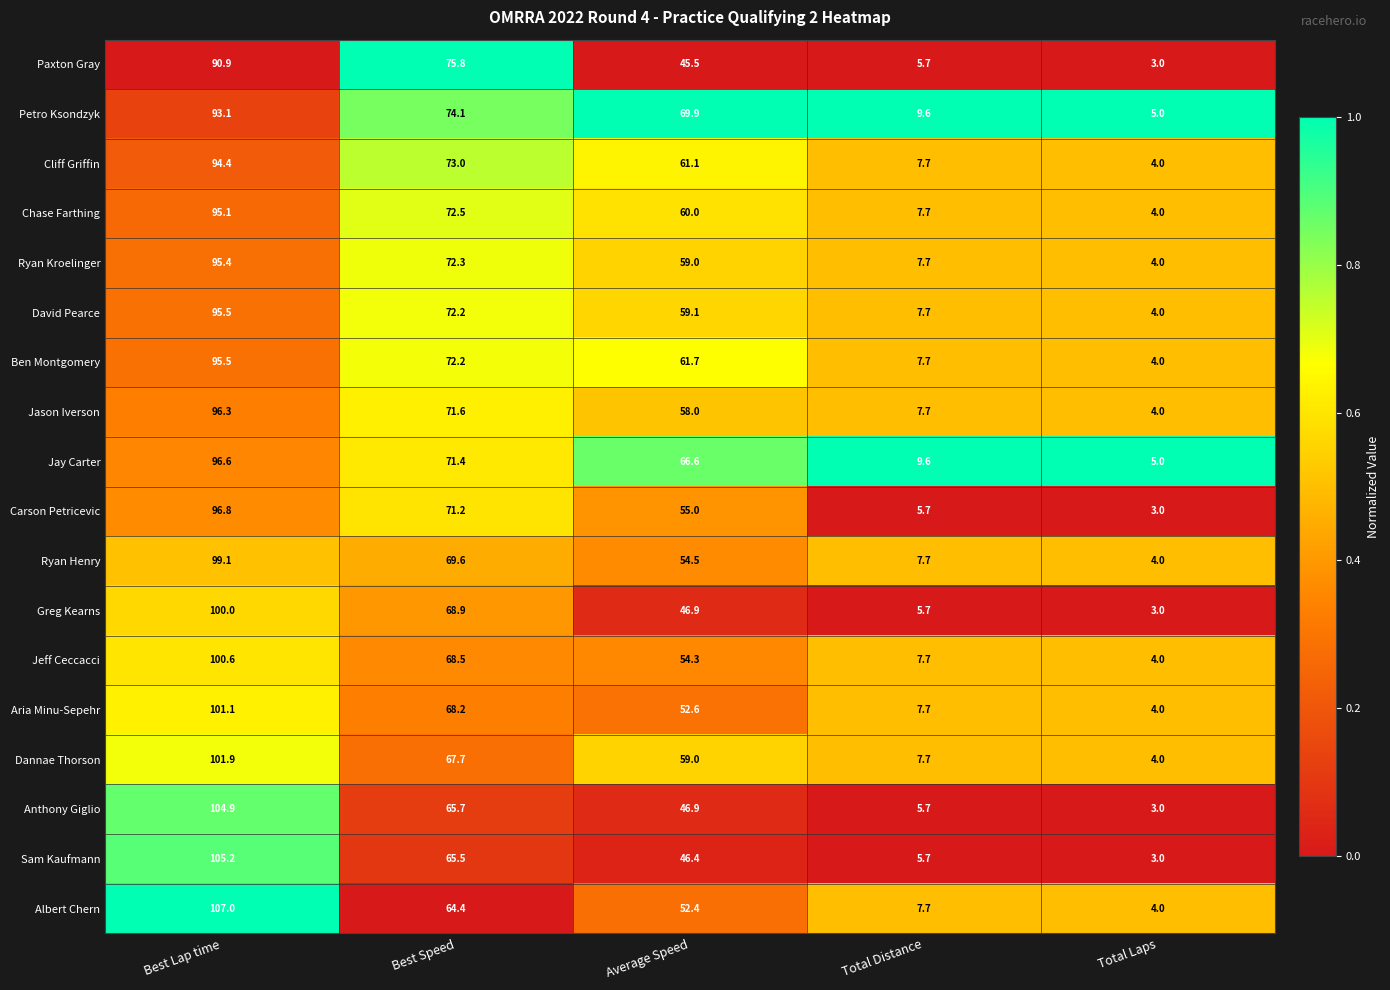

What is the approximate value of Jeff Ceccacci at Best Speed?

68.5